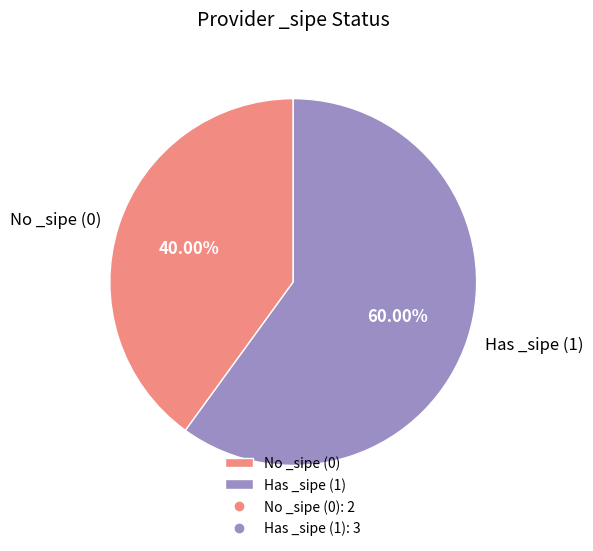

Is the sum of No _sipe (0) and Has _sipe (1) greater than half?

Yes